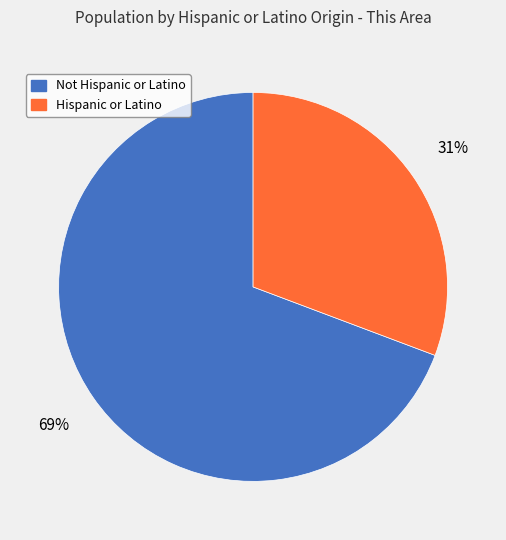

To the nearest percent, what is the combined percentage of Not Hispanic or Latino and Hispanic or Latino?

100%